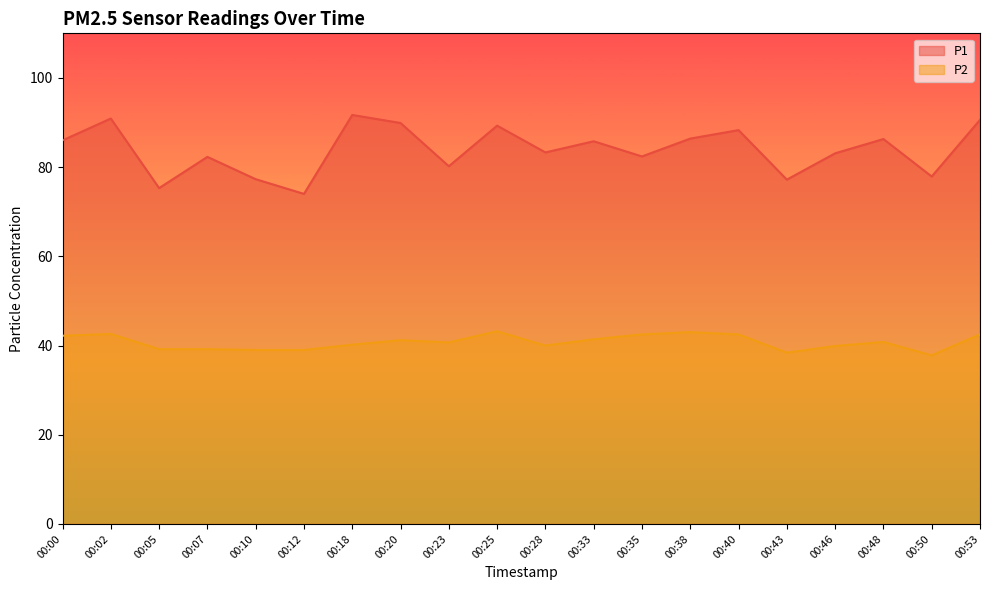

In P1, how many points are lower than both neighbors (excluding endpoints)?

7